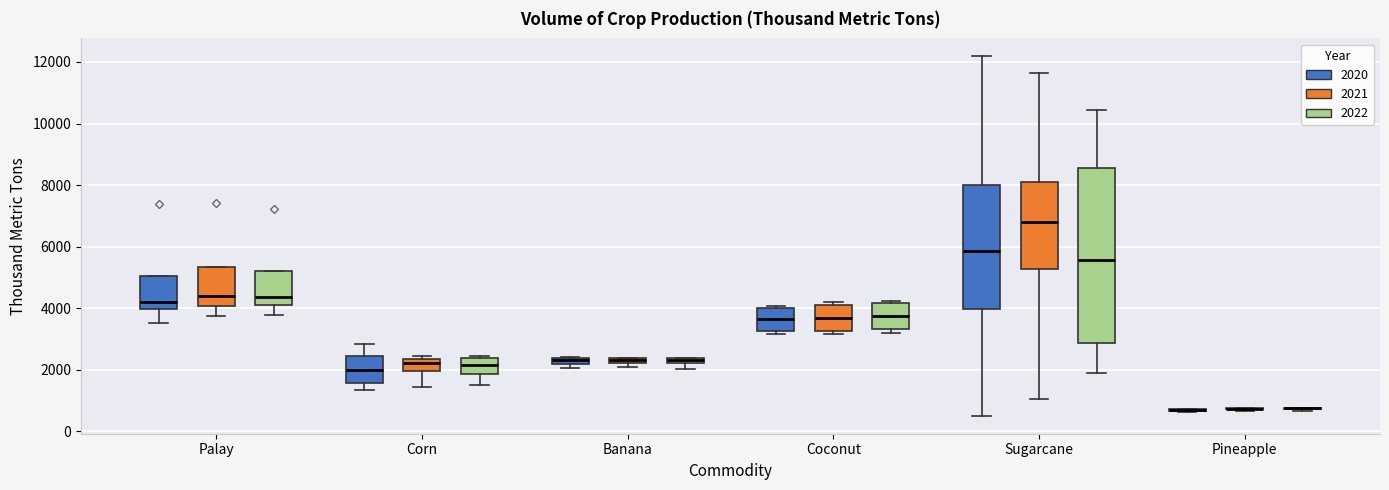

Where does the median line of the box for Coconut (2021) sit on the y-axis? The values are not printed on the chart, so give them approximately, as read against the axis.

3600